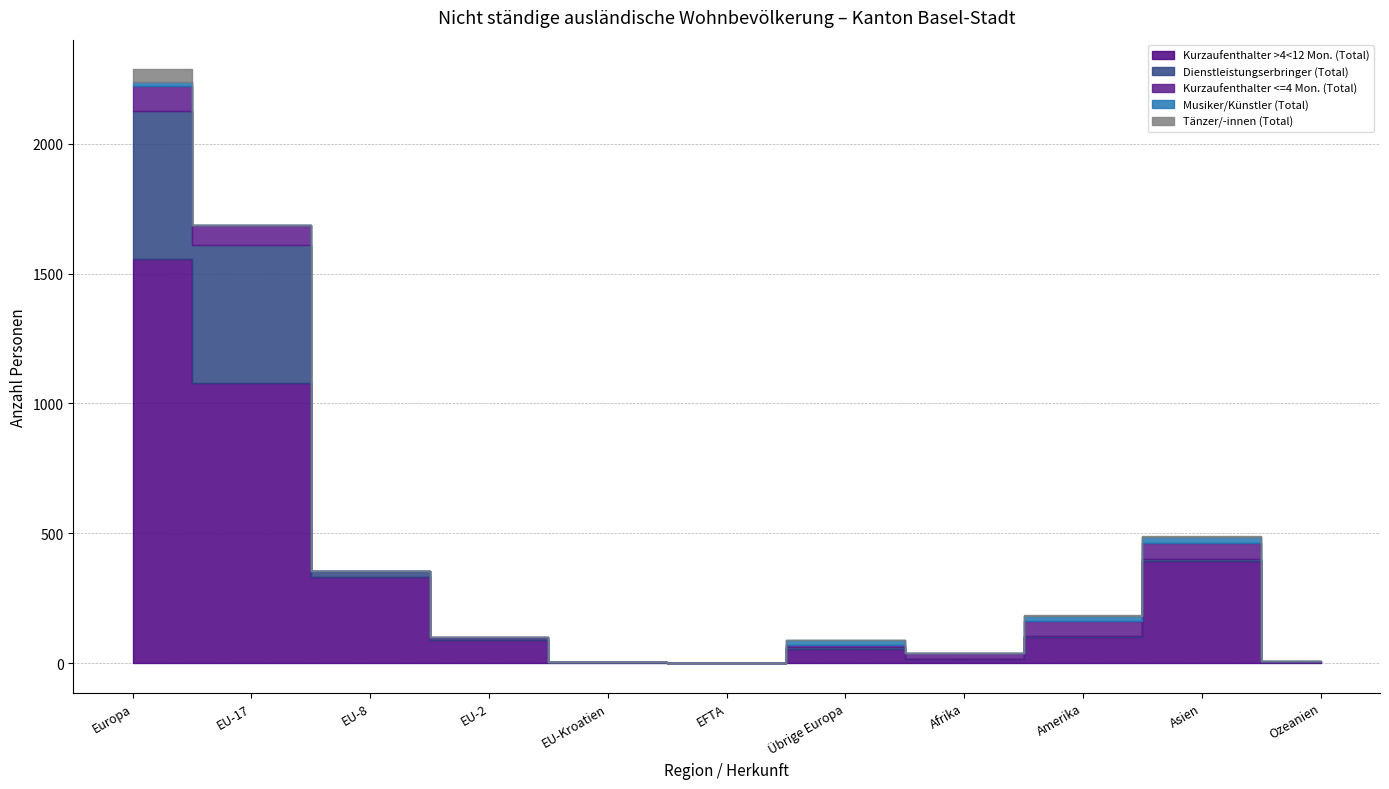

Reading right to left, transcribe all the data shown in this chart.

Kurzaufenthalter >4<12 Mon. (Total): 4	392	101	14	55	0	4	89	332	1077	1557
Dienstleistungserbringer (Total): 2	9	5	2	6	1	0	6	23	535	571
Kurzaufenthalter <=4 Mon. (Total): 2	61	57	22	10	0	0	5	1	77	93
Musiker/Künstler (Total): 0	25	20	2	16	0	0	0	0	0	16
Tänzer/-innen (Total): 0	4	4	0	0	0	0	0	0	0	50